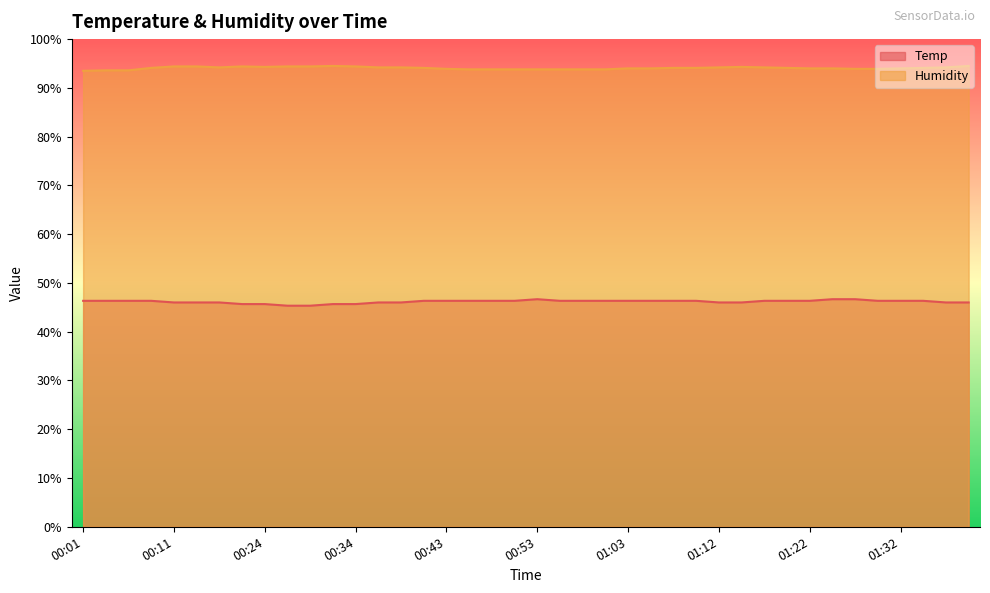

True or false: Humidity and Temp intersect in this chart.

False